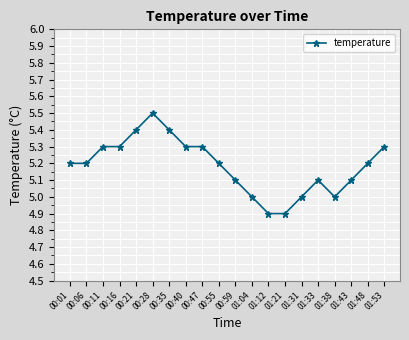

The chart shows a value of 5.0 at 01:04. True or false?

True